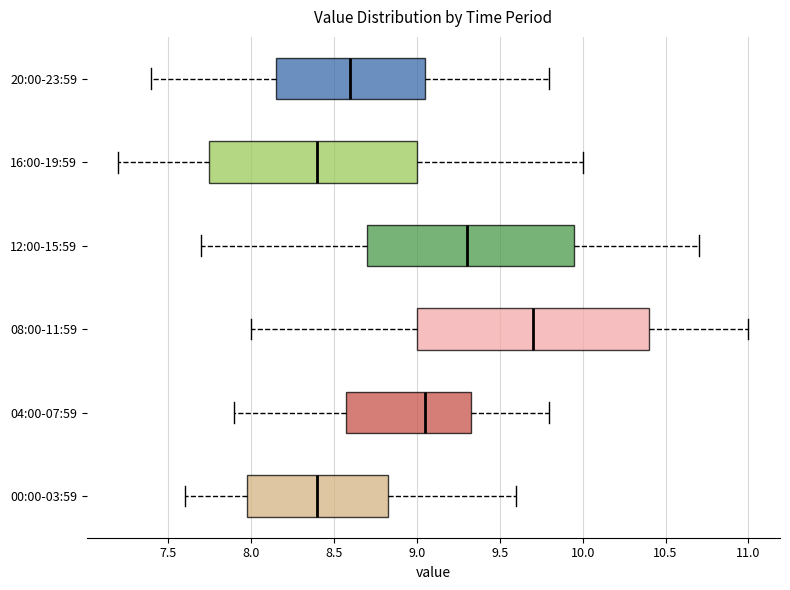

Where does the median line of the box for 20:00-23:59 sit on the x-axis? The values are not printed on the chart, so give them approximately, as read against the axis.

8.60